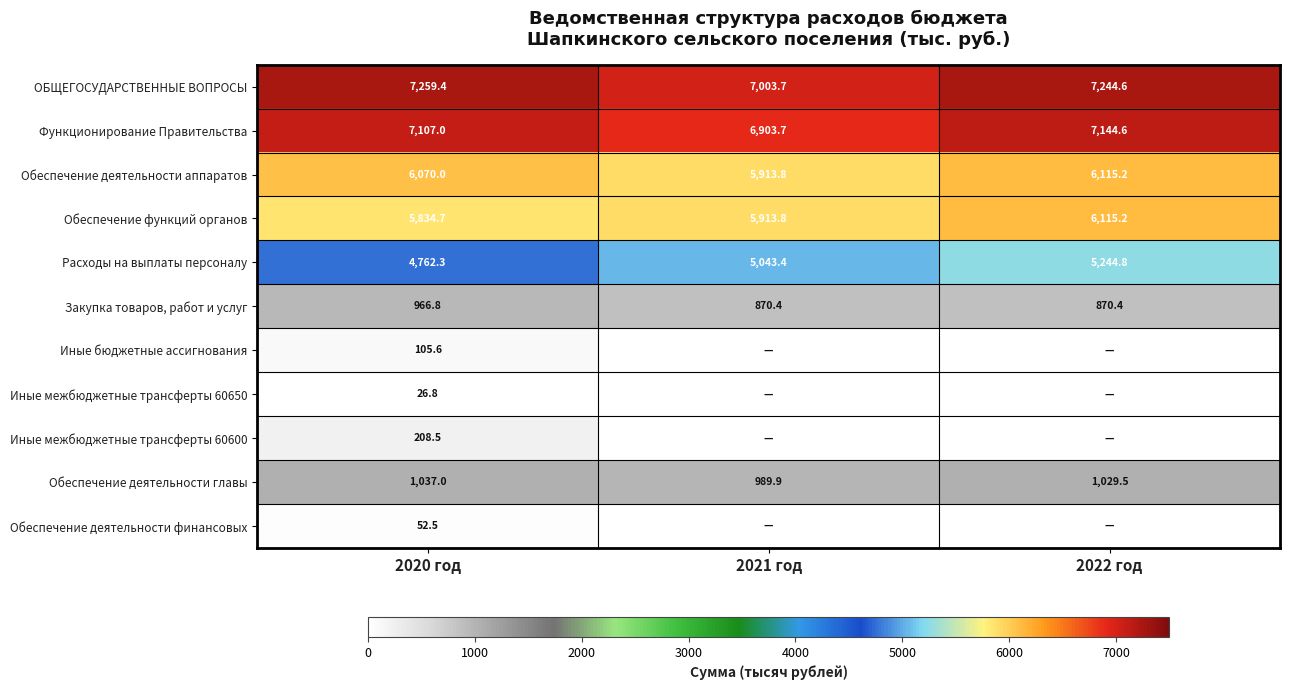

The Обеспечение деятельности аппаратов series shows 5913.8 at 2021 год. True or false?

True